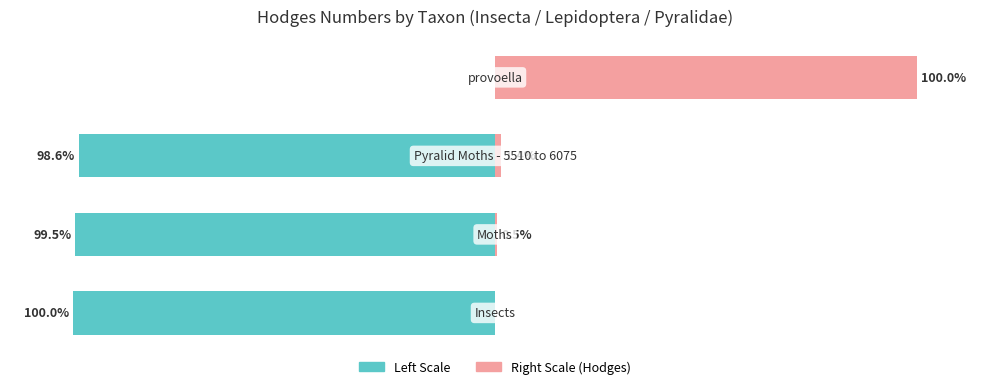

Which series has the widest spread of values?

Hodges (scaled left)